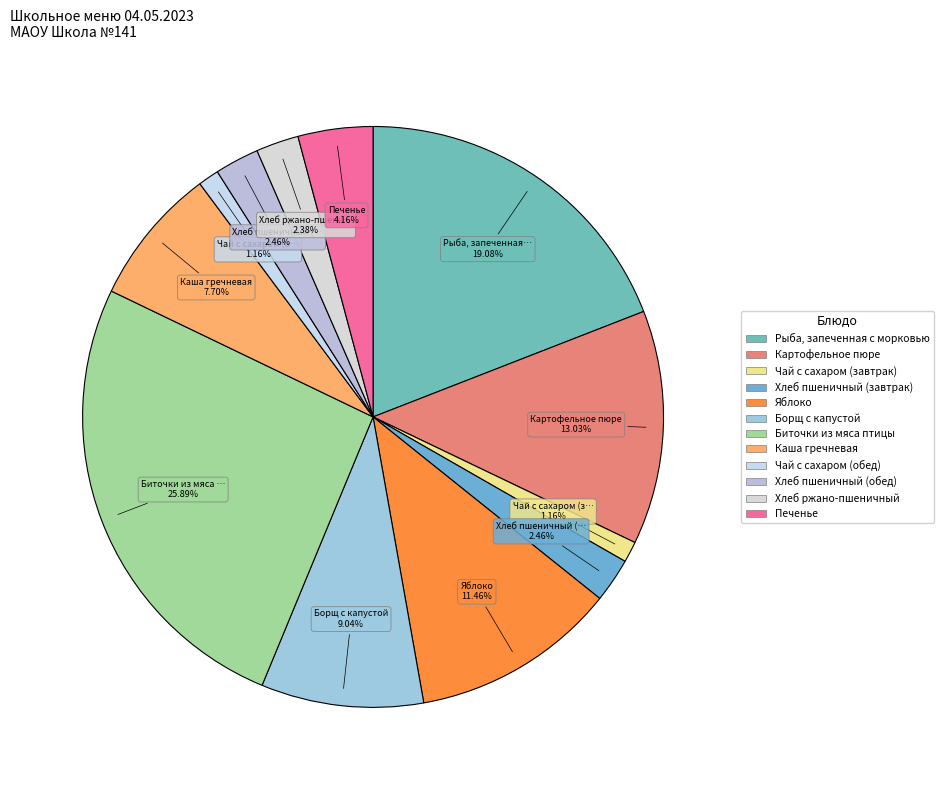

How many segments does this pie chart have?

12